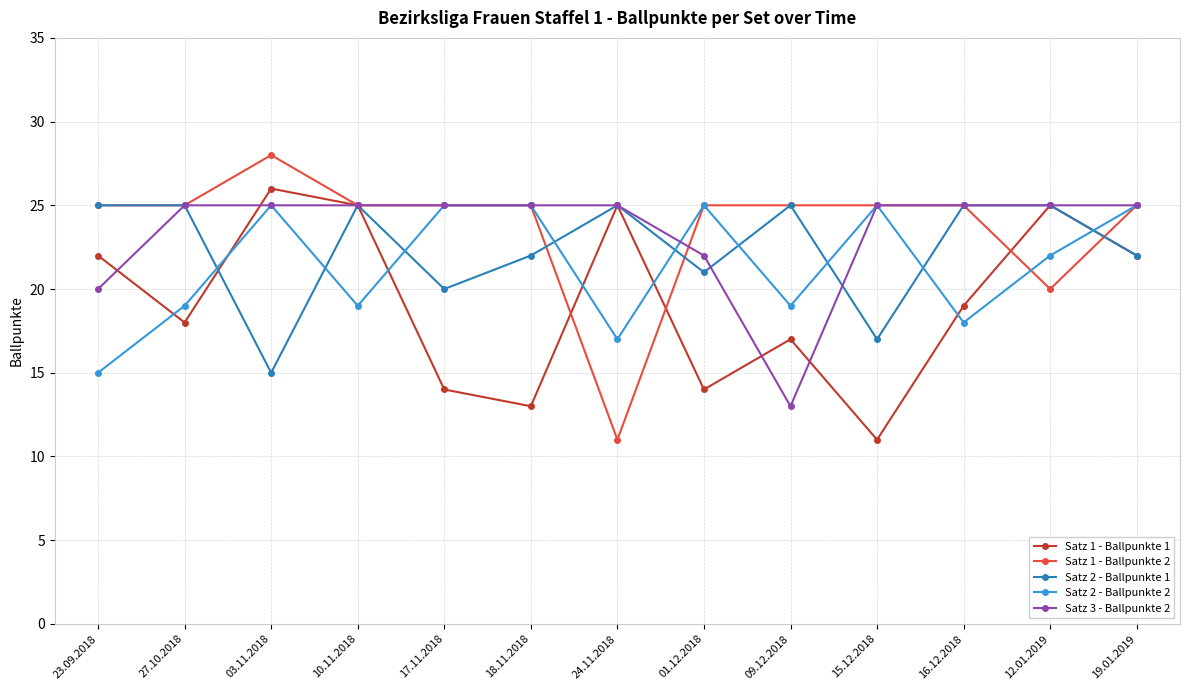

In Satz 2 - Ballpunkte 1, how many points are lower than both neighbors (excluding endpoints)?

4